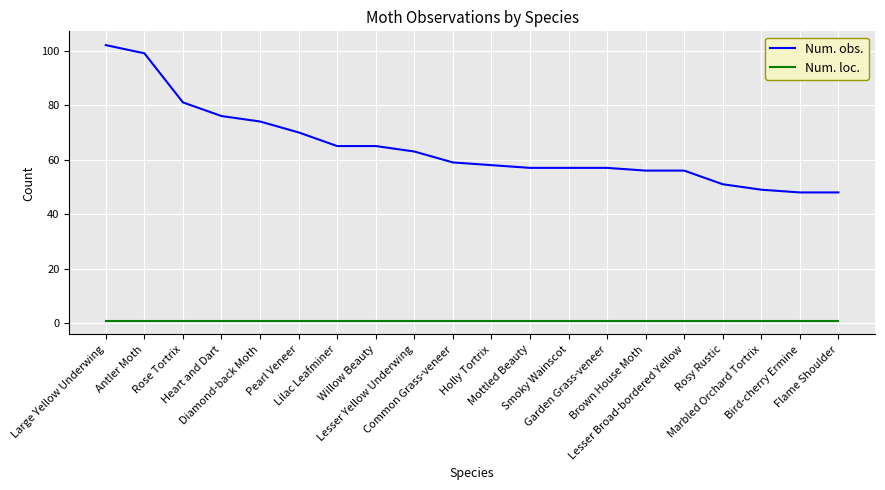

List the series in order of their overall mean, highest first.

Num. obs., Num. loc.